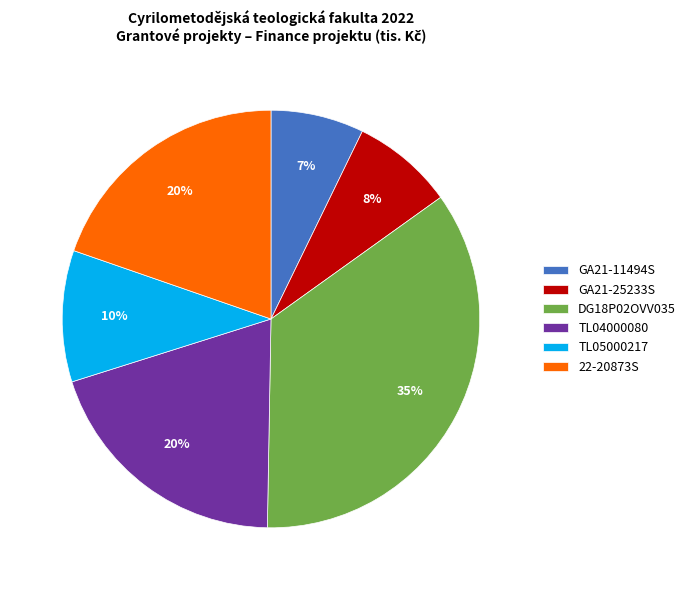

To the nearest percent, what is the average slice percentage?

17%